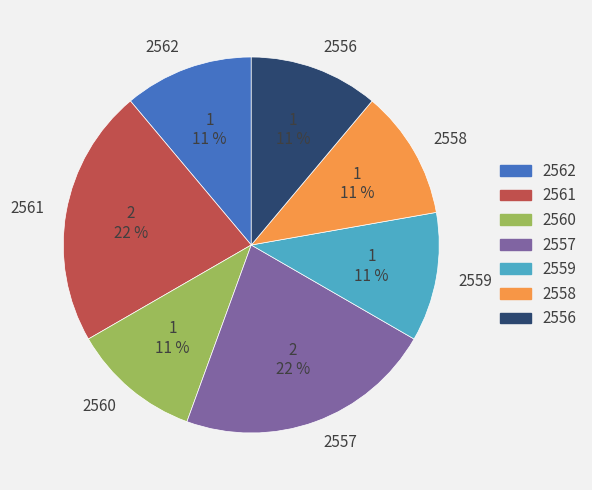

To the nearest percent, what is the average slice percentage?

14%